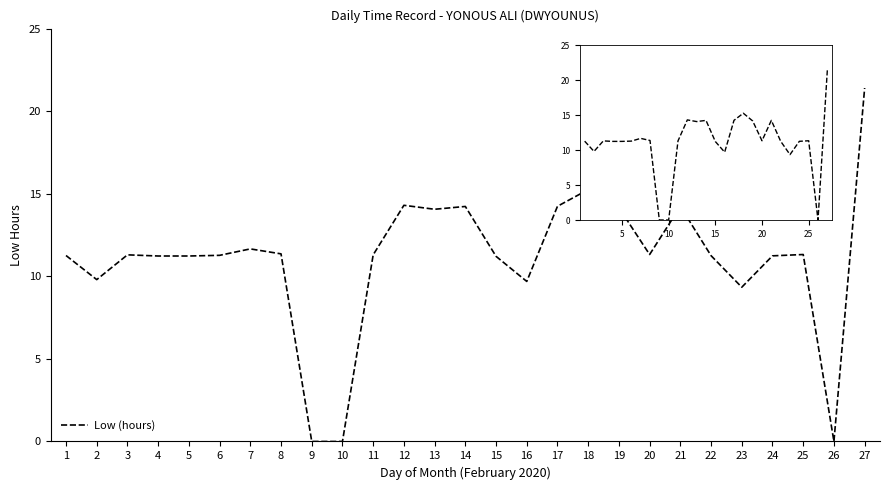

Count the number of values greater than 11.

21